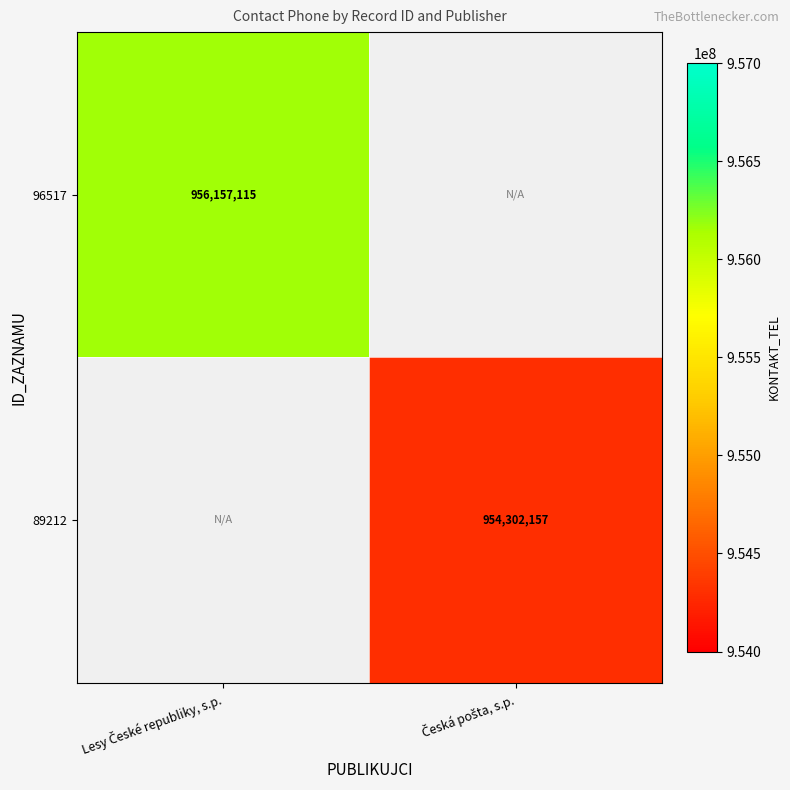

Is it true that 96517 equals 1326287439.7 at Lesy České republiky, s.p.?

False